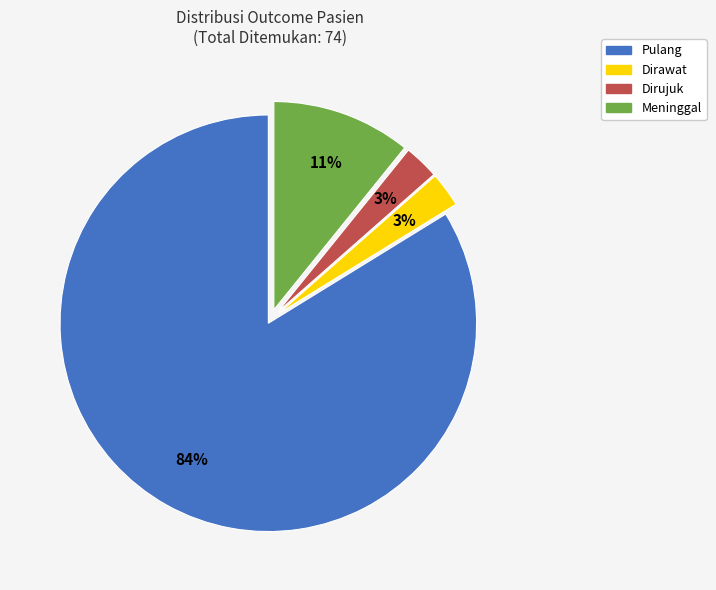

Is there any slice that represents more than half of the pie?

Yes